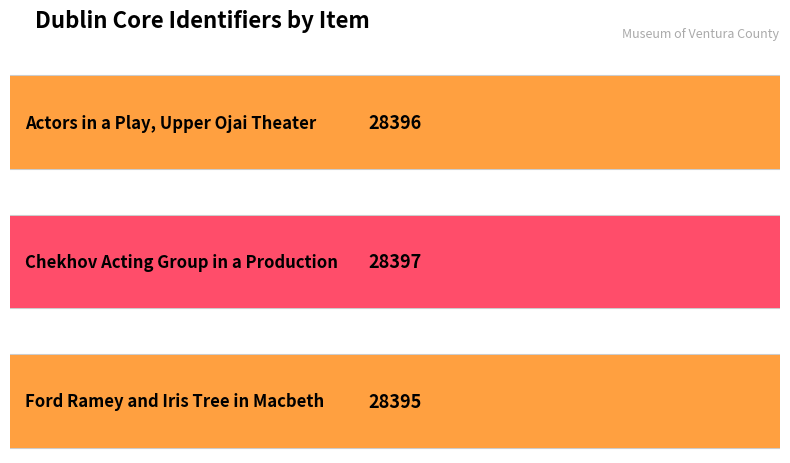

What is the label of the 1st bar from the left?

Actors in a Play, Upper Ojai Theater